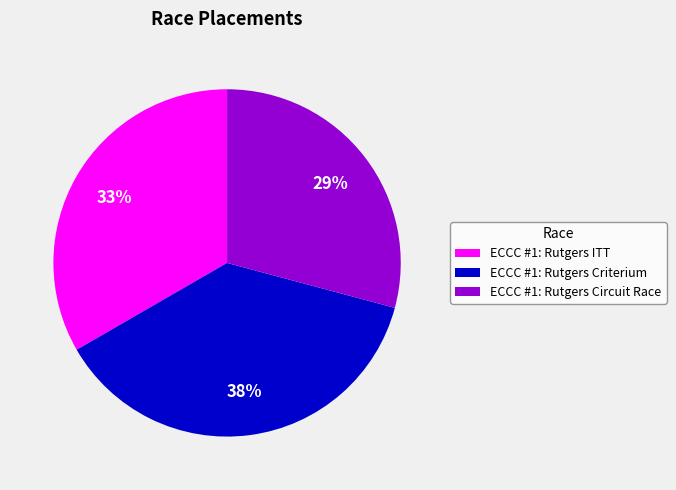

The ECCC #1: Rutgers Criterium slice represents 38% of the pie. True or false?

True